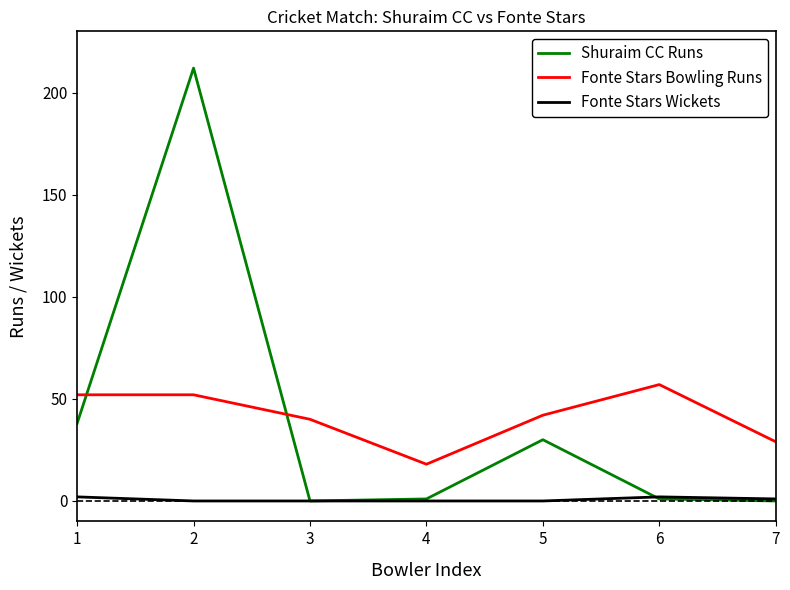

Where is the first local minimum for Fonte Stars Bowling Runs?

4